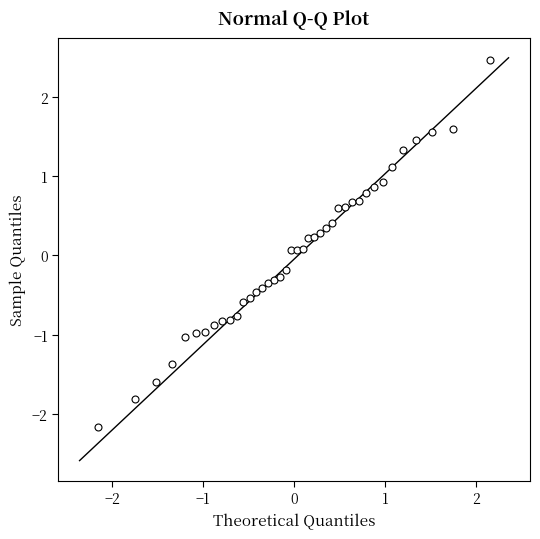

What is the range of Y values (max minus min)?

4.6